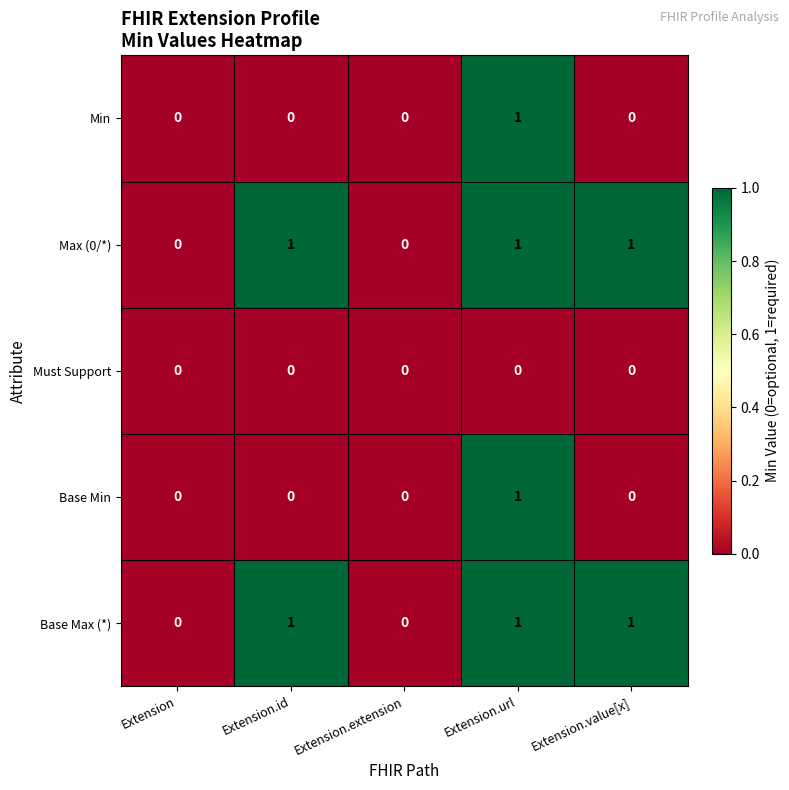

Reading right to left, what are all the values shown in this chart?

Min: Extension.value[x]=0	Extension.url=1	Extension.extension=0	Extension.id=0	Extension=0
Max (0/*): Extension.value[x]=1	Extension.url=1	Extension.extension=0	Extension.id=1	Extension=0
Must Support: Extension.value[x]=0	Extension.url=0	Extension.extension=0	Extension.id=0	Extension=0
Base Min: Extension.value[x]=0	Extension.url=1	Extension.extension=0	Extension.id=0	Extension=0
Base Max (*): Extension.value[x]=1	Extension.url=1	Extension.extension=0	Extension.id=1	Extension=0